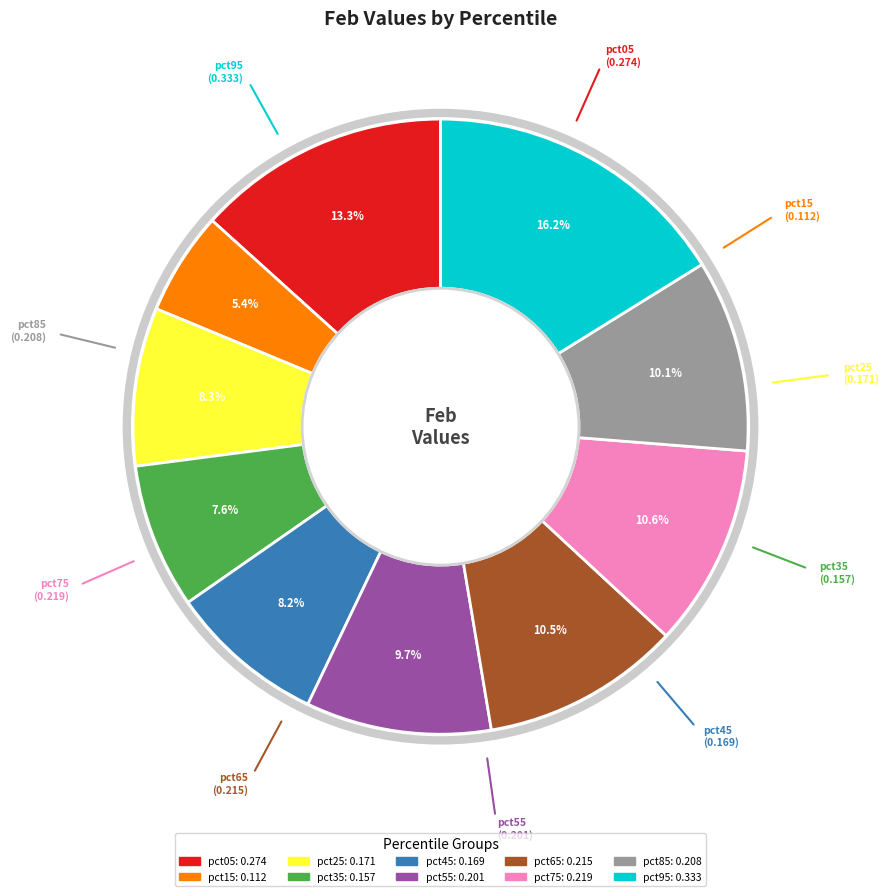

True or false: pct25 accounts for 1% of the total.

False